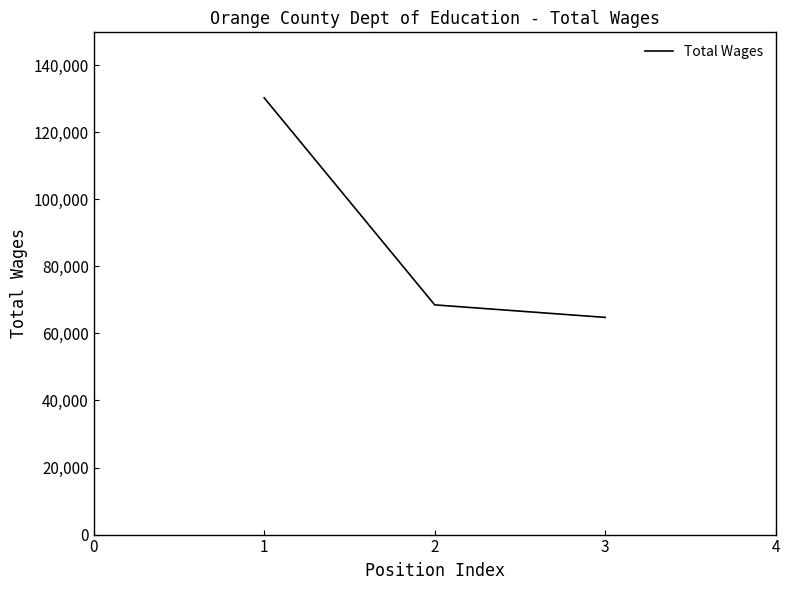

The value at 3 is 64774. True or false?

True